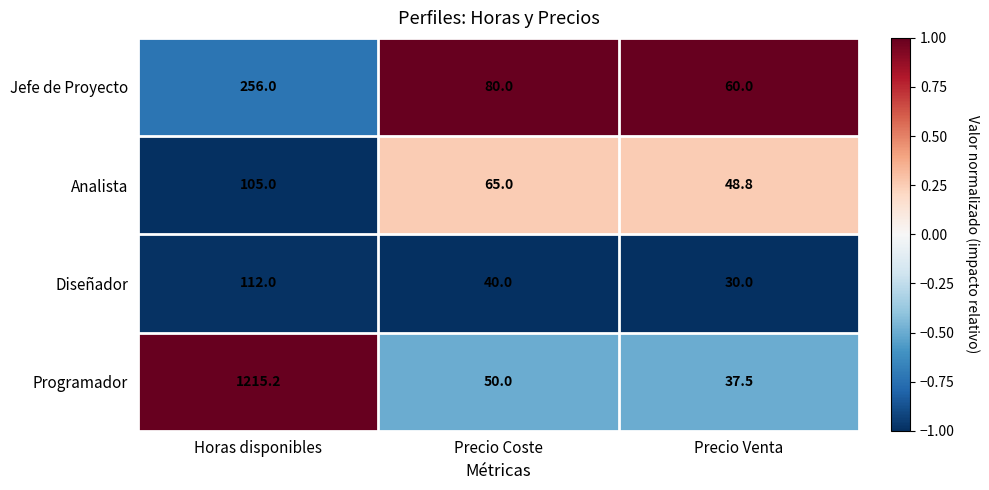

What is the lowest value of the Diseñador series?

30.0